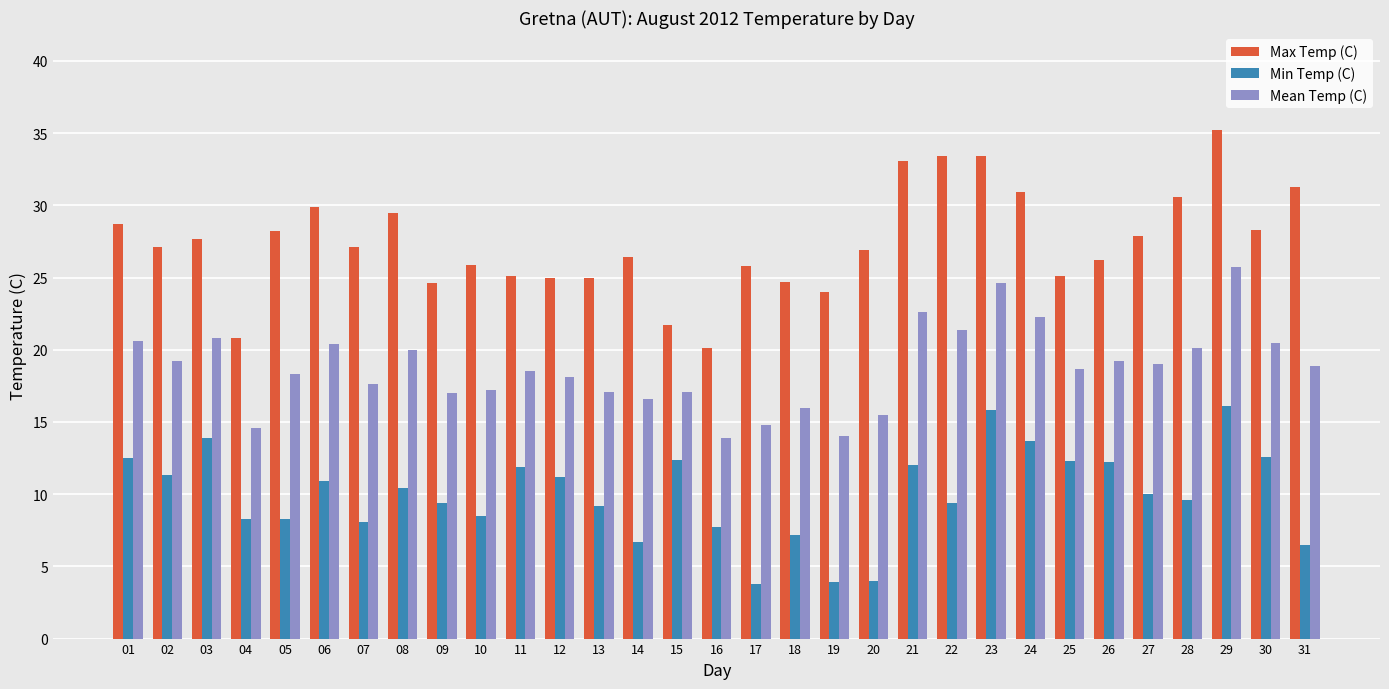

The Min Temp (C) series shows 21.3 at 01. True or false?

False